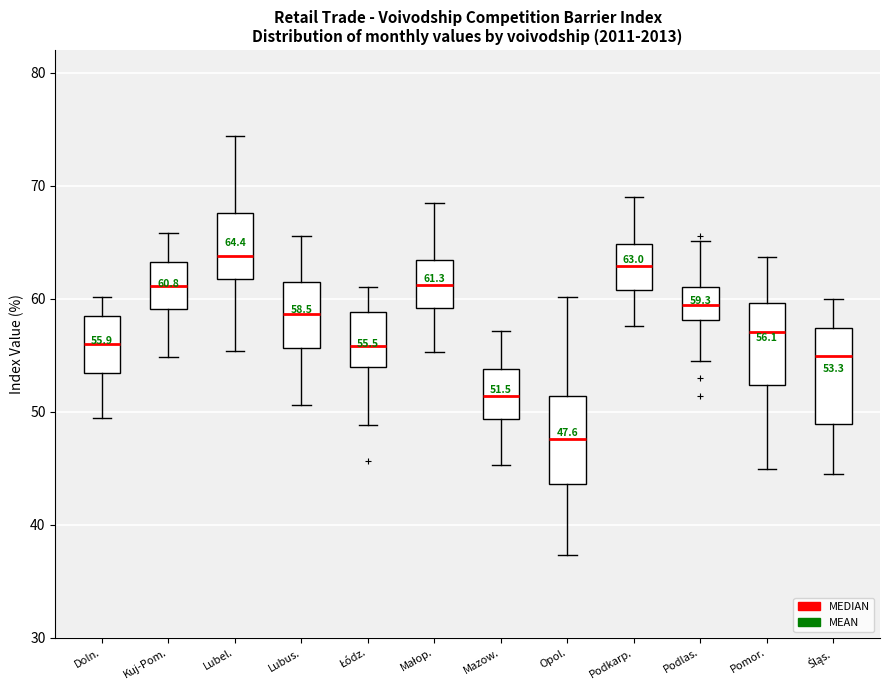

Which box has the lowest median line?

Opol.